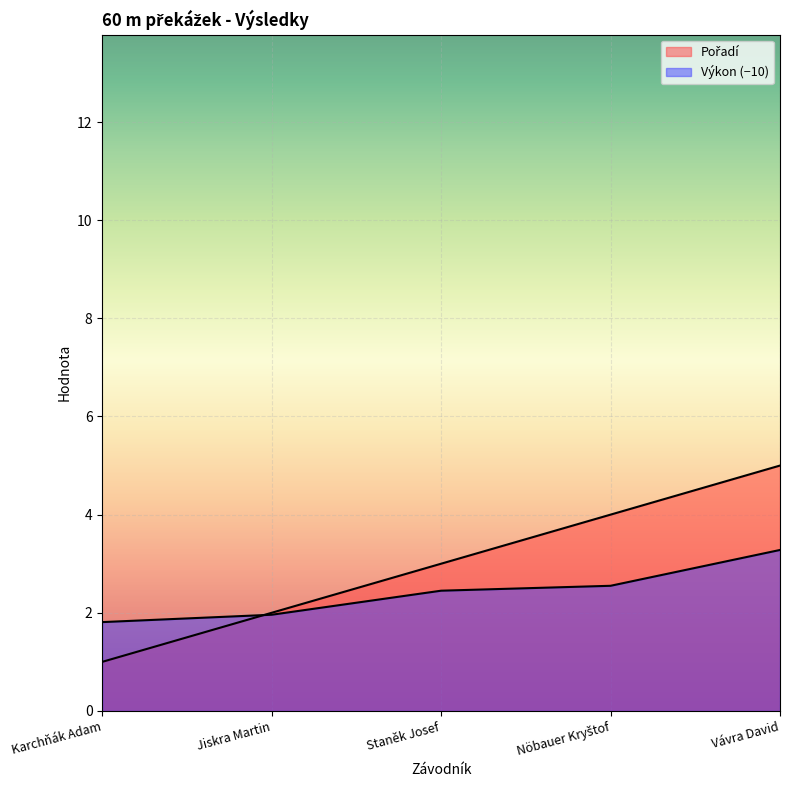

True or false: Pořadí has more than 1 interior local peaks.

False